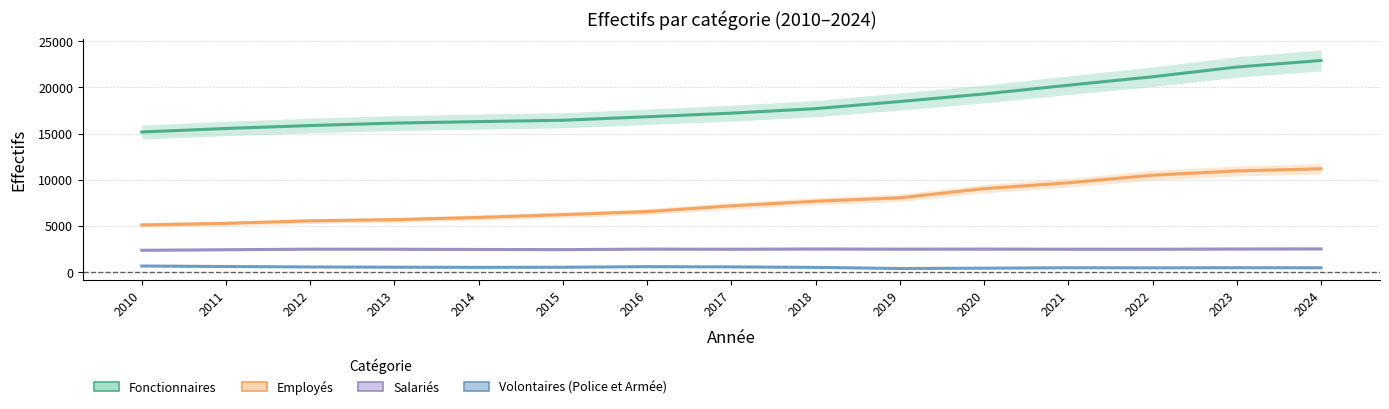

At 2011, list the series in order from largest to smallest.

Fonctionnaires, Employés, Salariés, Volontaires (Police et Armée)